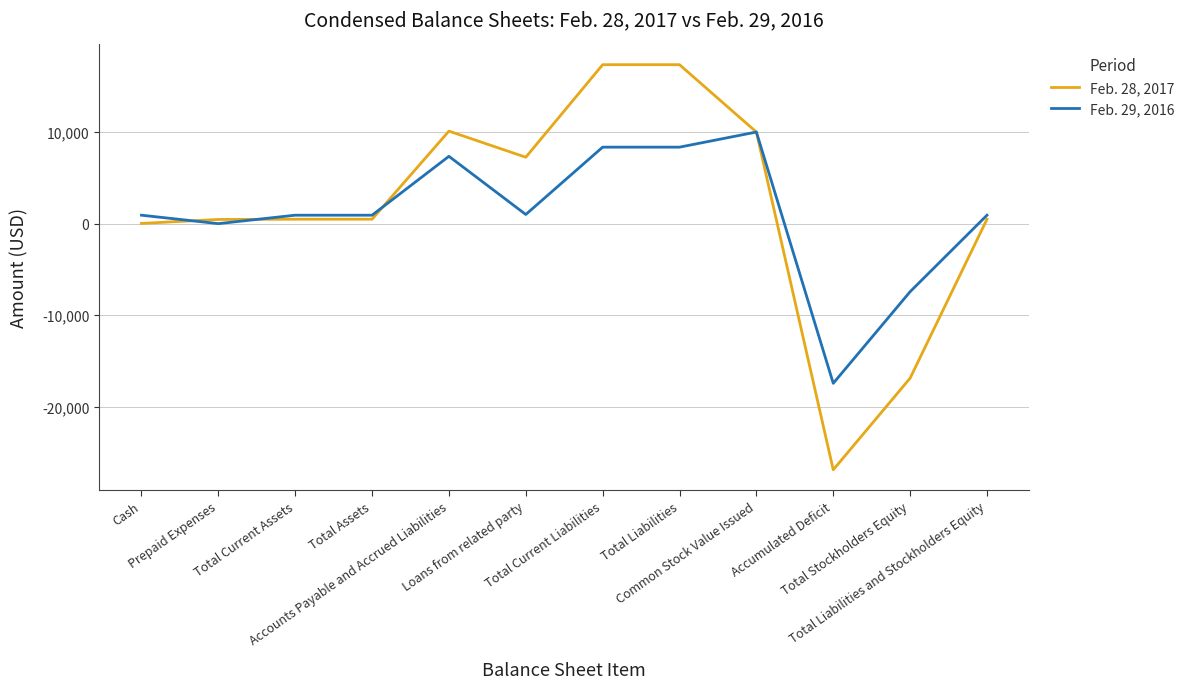

List the series in order of their overall mean, lowest first.

Feb. 29, 2016, Feb. 28, 2017